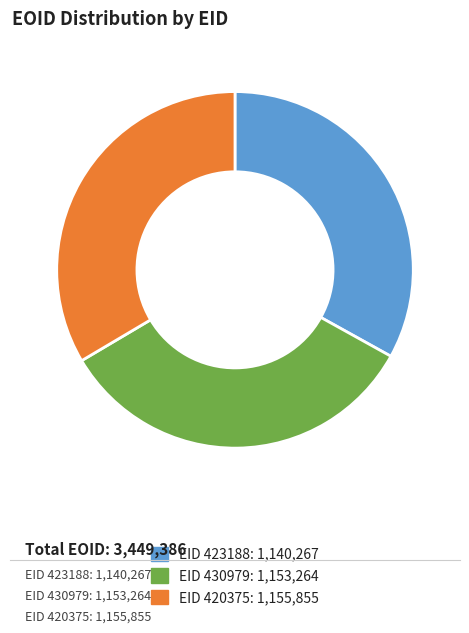

Is there a majority slice in this chart?

No